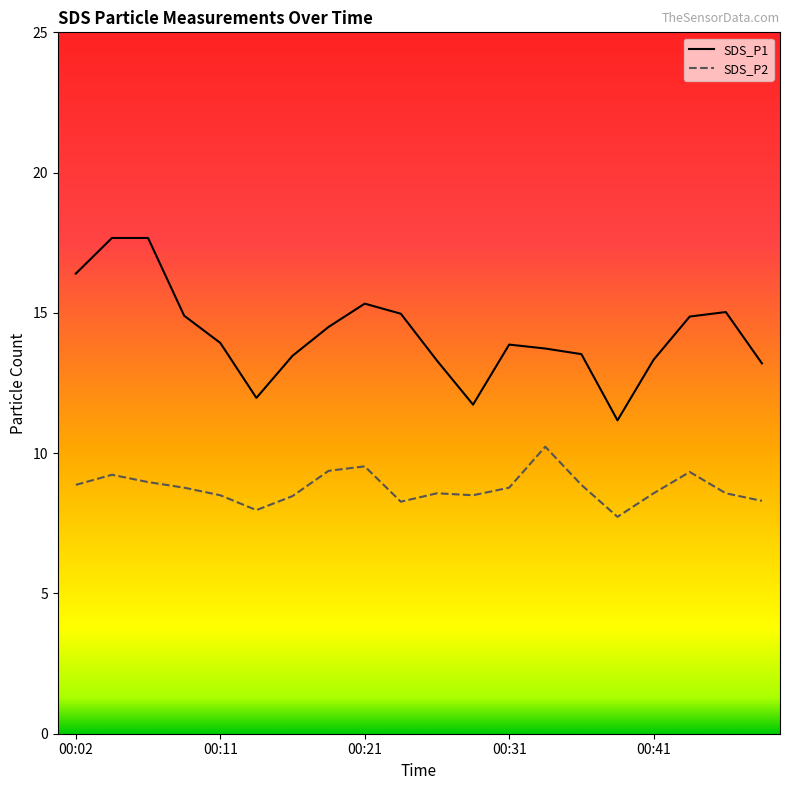

Rank the series by their average value, from highest to lowest.

SDS_P1, SDS_P2